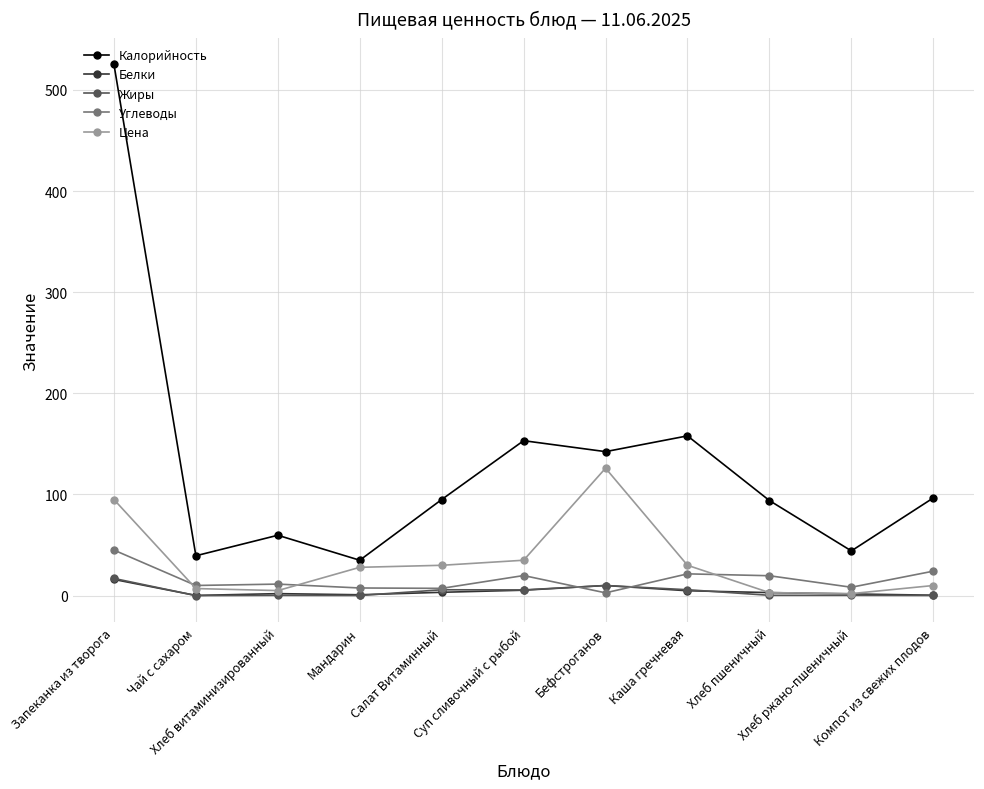

What is the highest value of the Белки series?

16.0